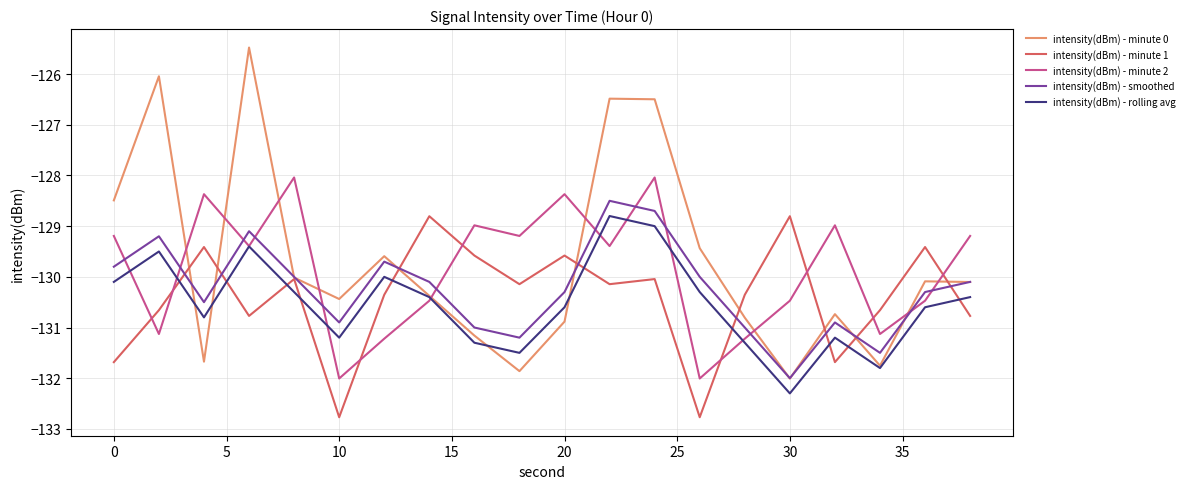

True or false: intensity(dBm) - minute 2 and intensity(dBm) - smoothed cross at least once.

True